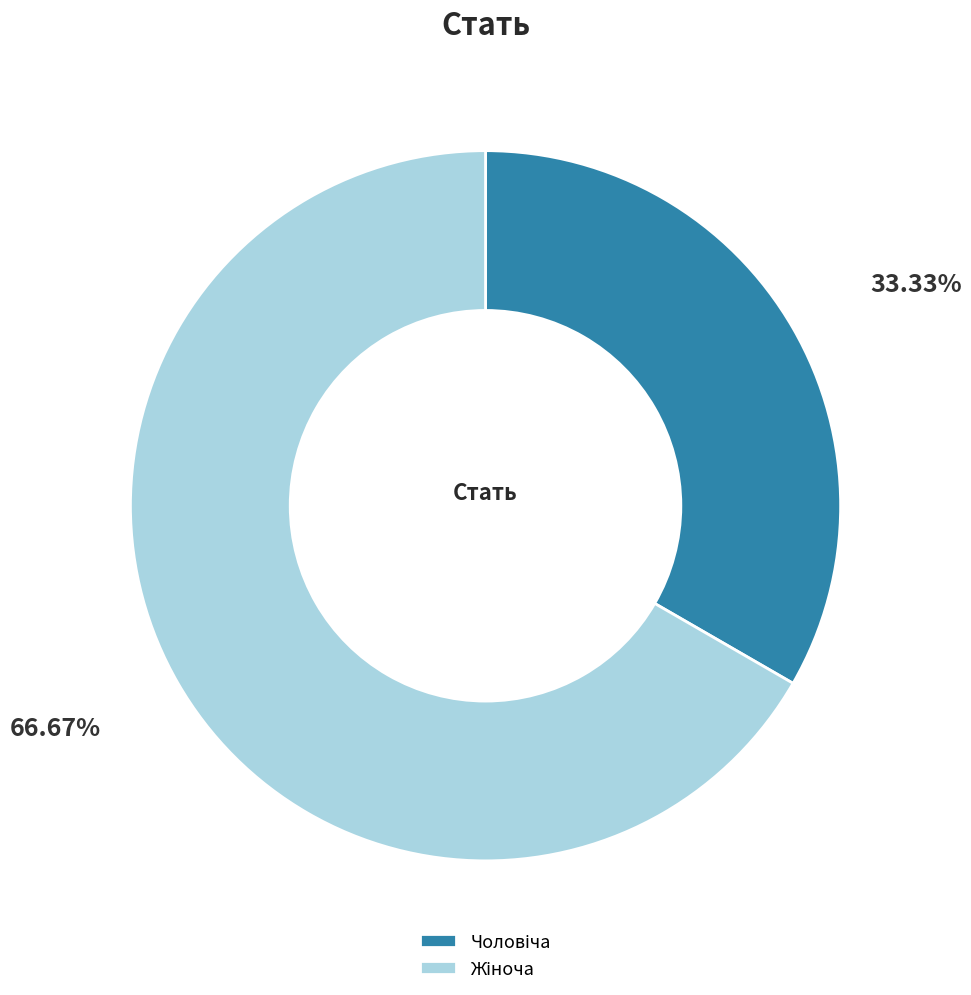

Is there any slice that represents more than half of the pie?

Yes